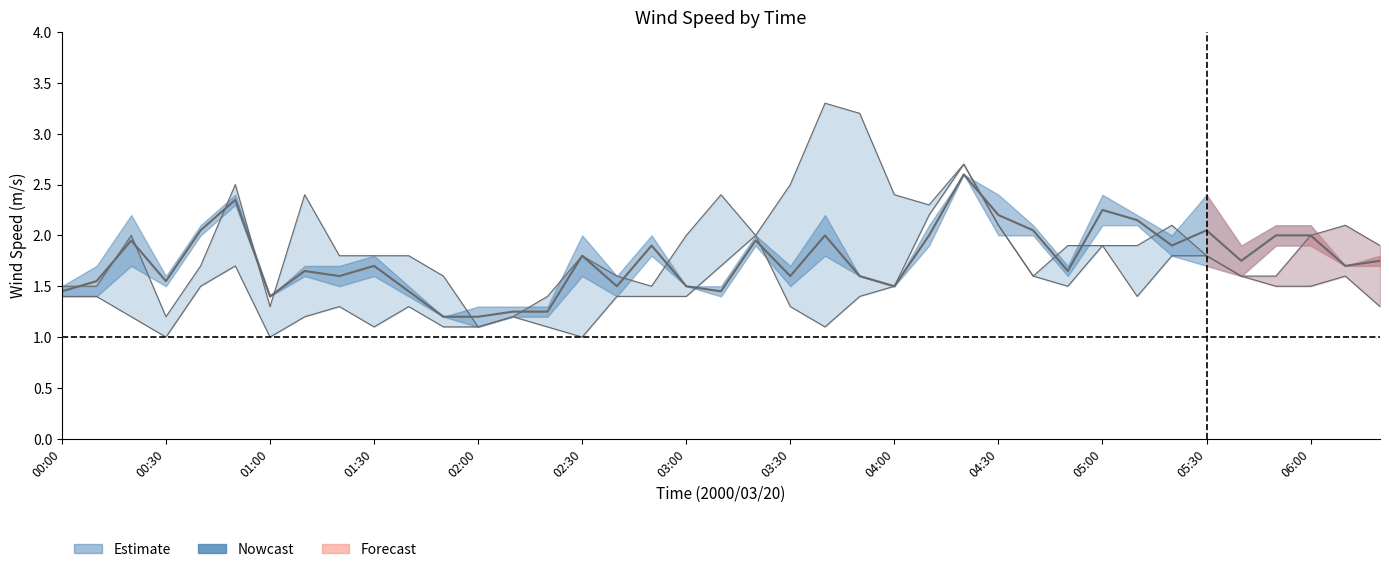

Is this an area chart (filled region under the line)?

No